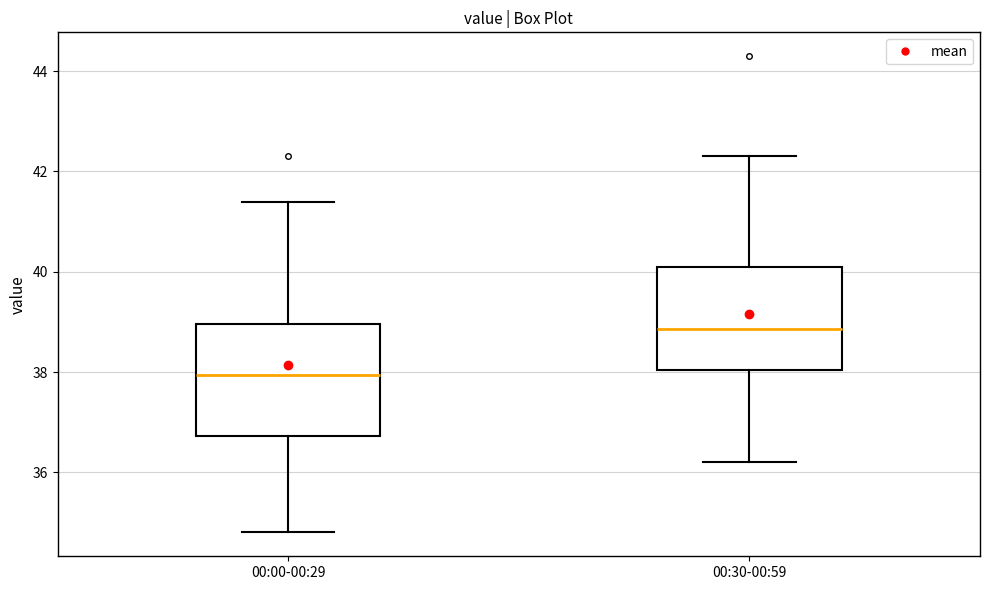

Where is the lower edge of the box for 00:00-00:29 on the y-axis? The values are not printed on the chart, so give them approximately, as read against the axis.

36.8